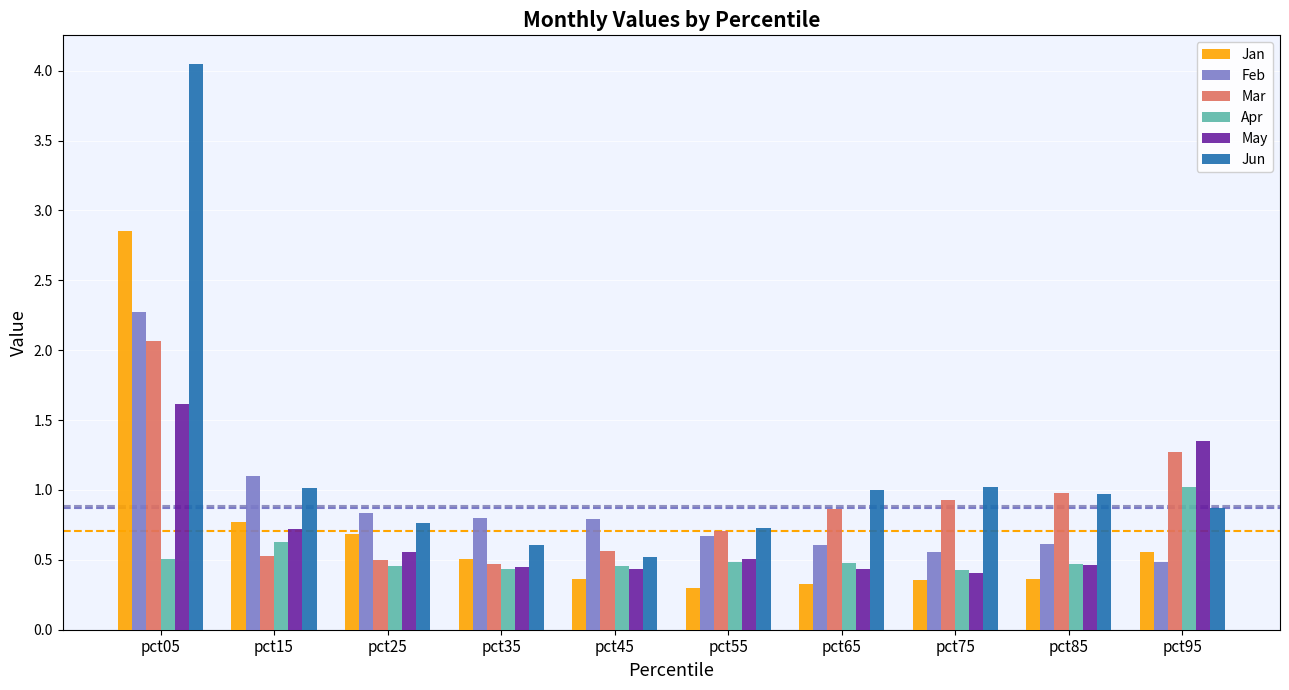

What is the difference between the Jun values at pct75 and pct05?

3.0